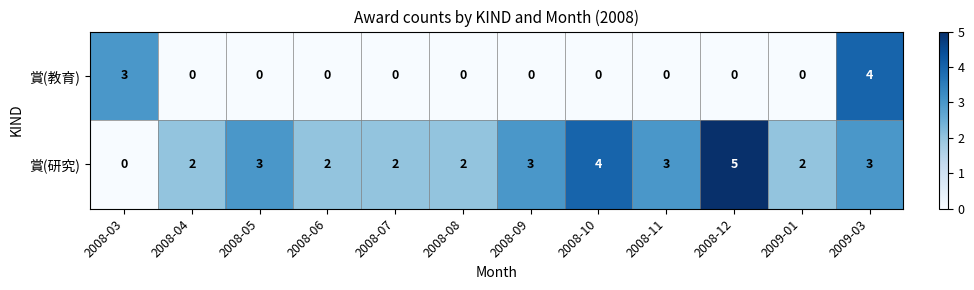

At which category is the sum across all series the highest?

2009-03